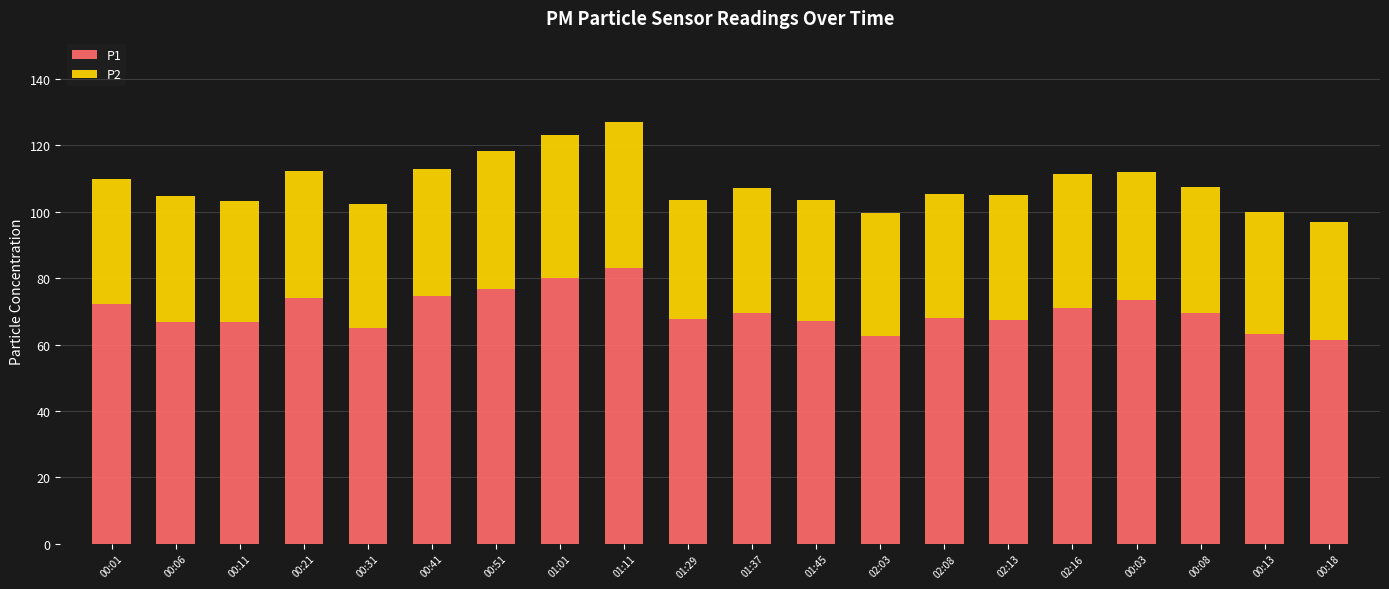

True or false: P1 has a value of 16.1 at 01:45.

False